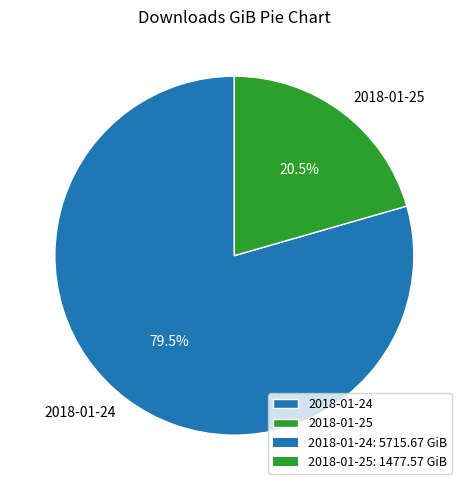

Rank the categories by value from lowest to highest.

2018-01-25, 2018-01-24